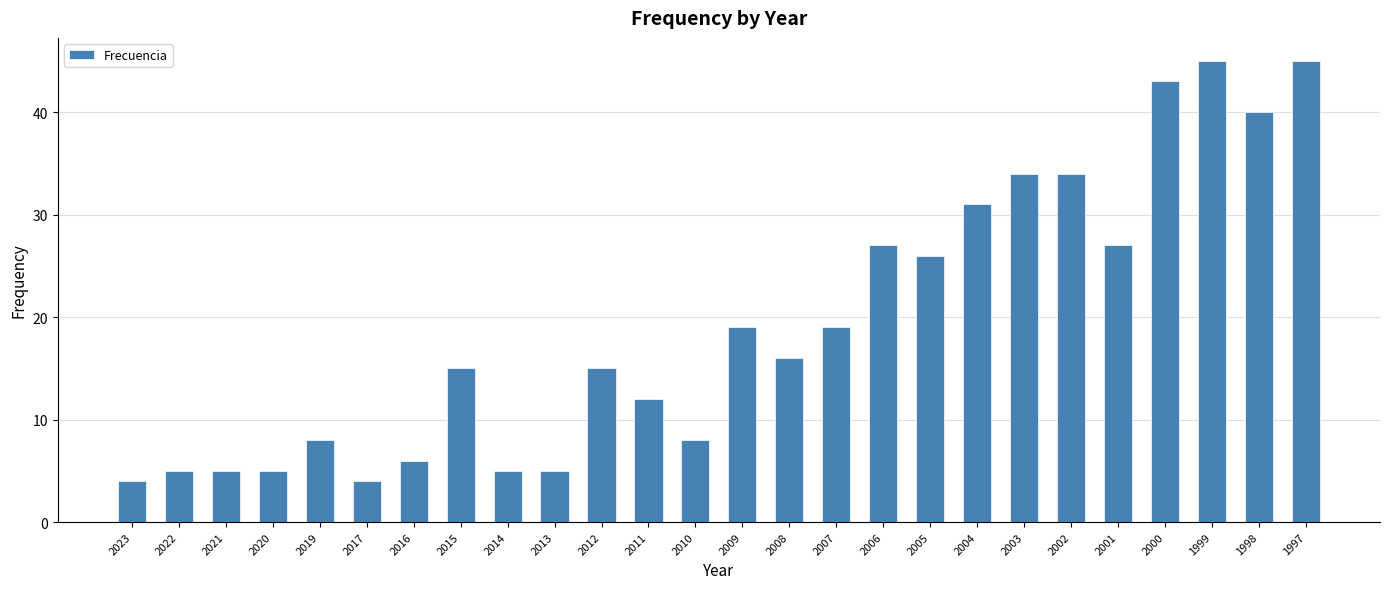

True or false: the data shows 40 at 1998.

True